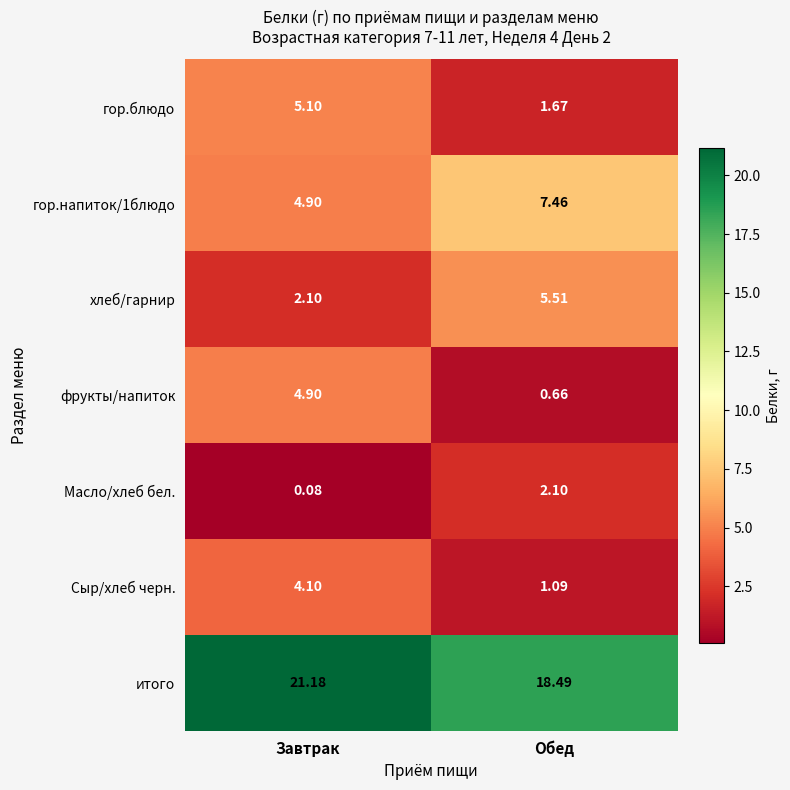

Count the number of data series in this chart.

7